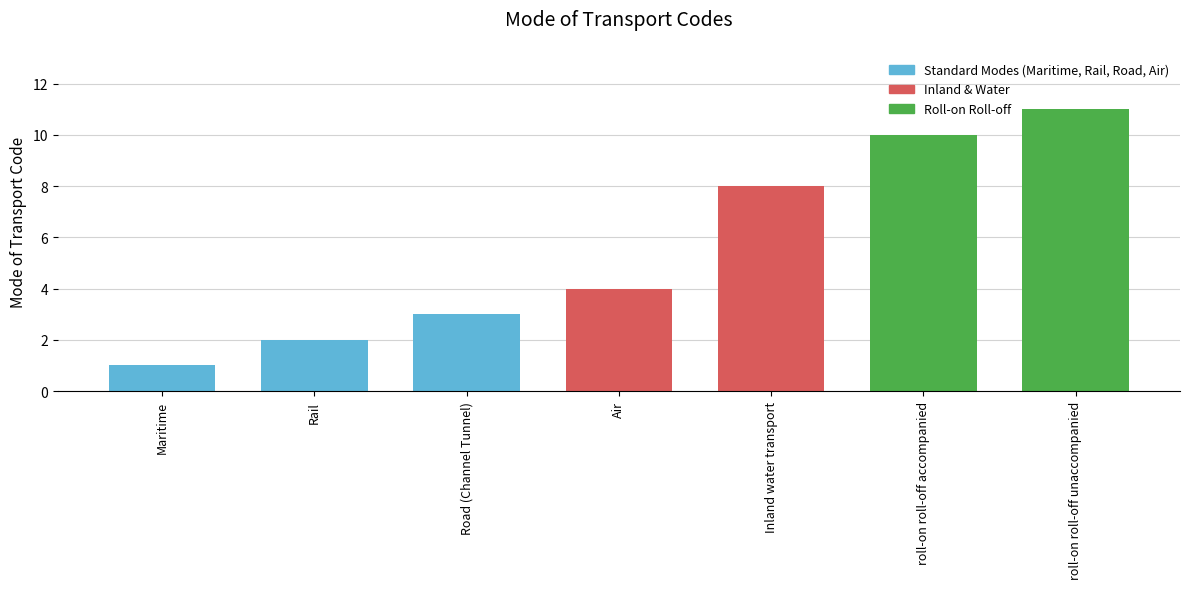

What is the maximum value shown in the chart?

11